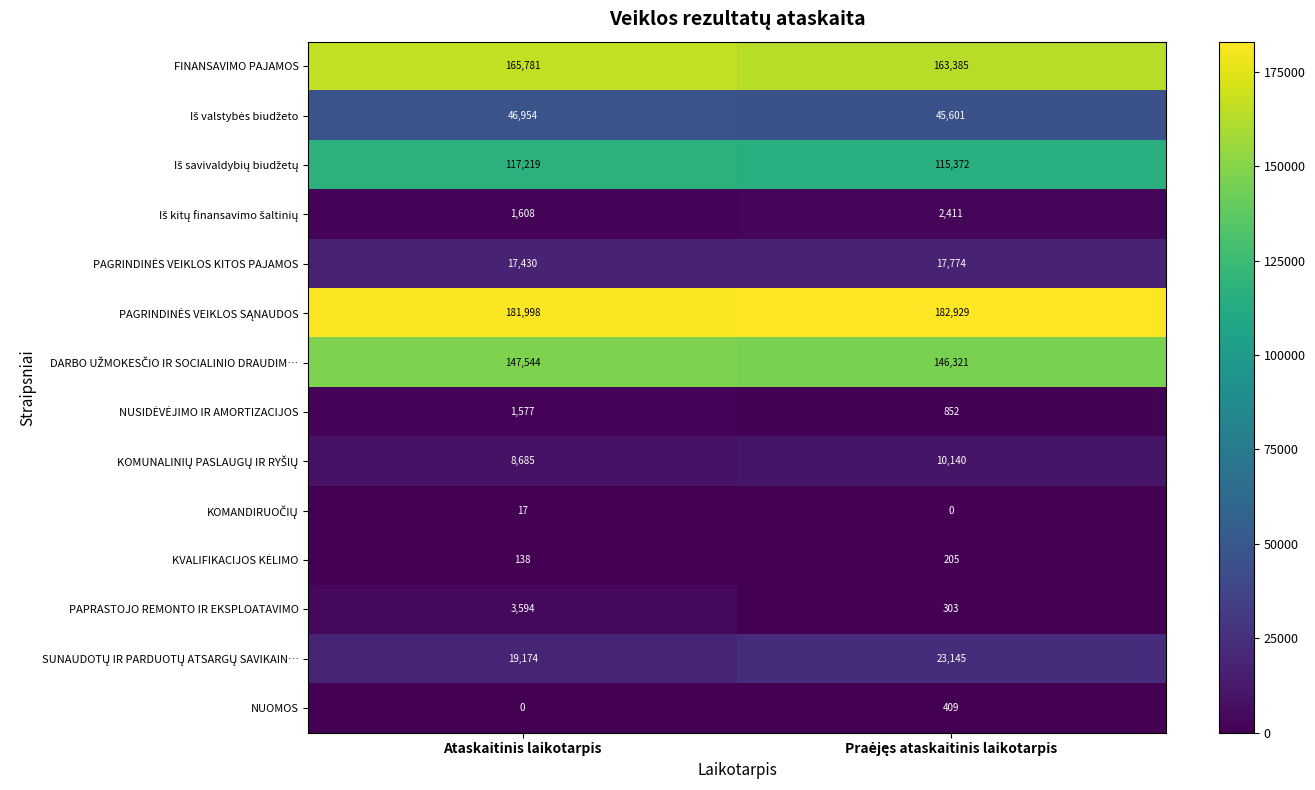

What is the spread (max minus min) of values at Ataskaitinis laikotarpis?

181998